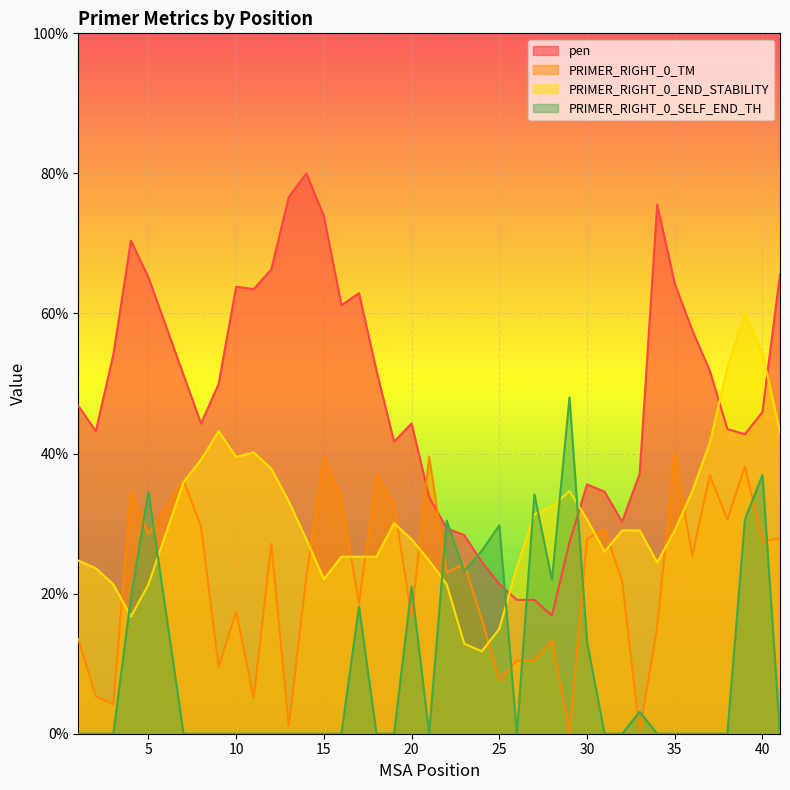

Is it true that PRIMER_RIGHT_0_END_STABILITY equals 5.5 at 11?

False